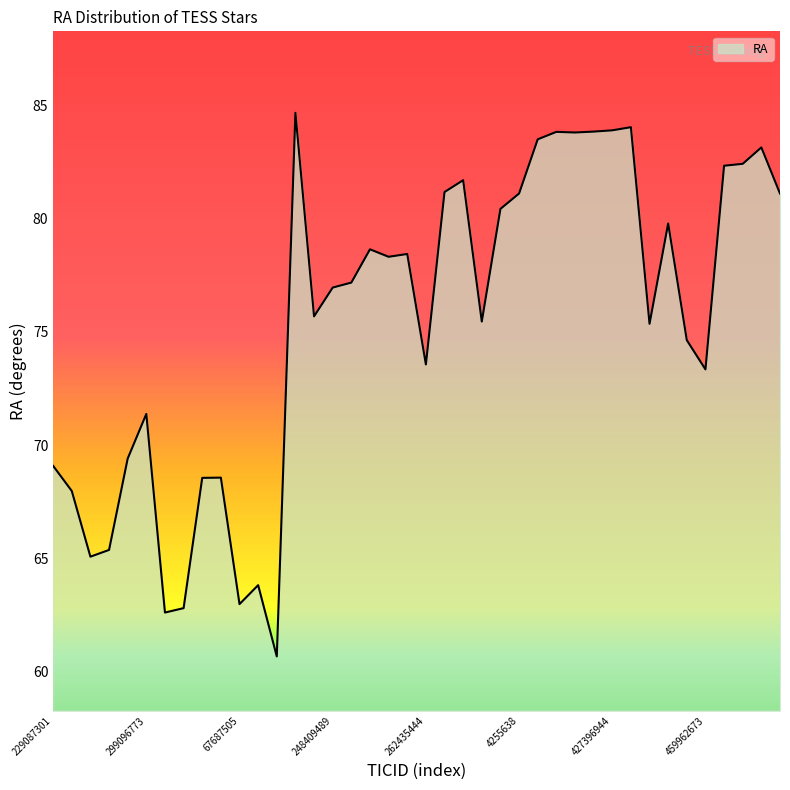

What is the greatest value displayed?

84.7